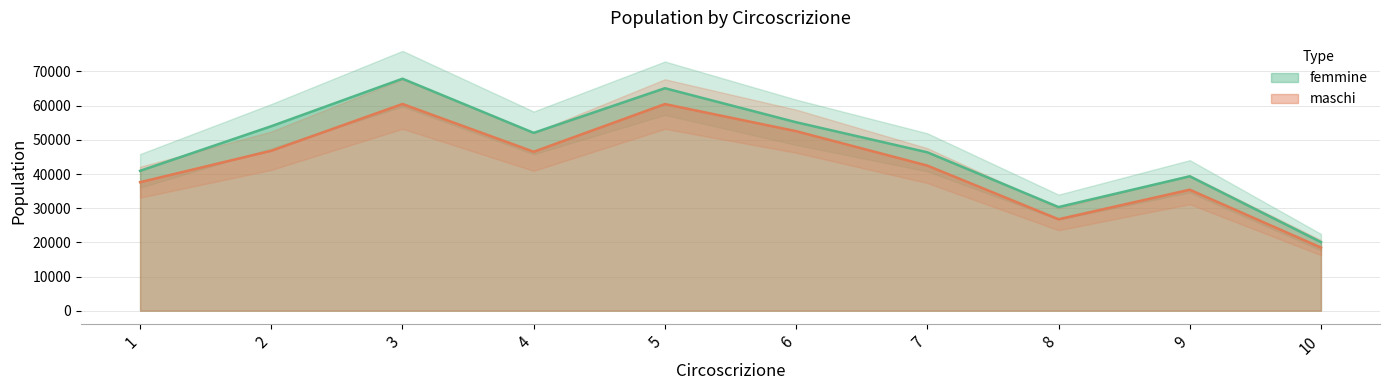

Rank the series at 9 from highest to lowest value.

femmine, maschi